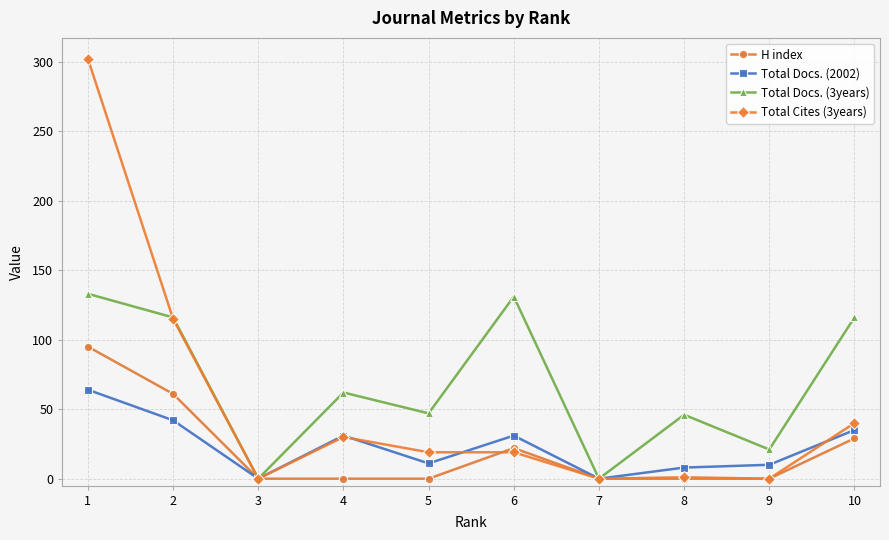

How many data points in Total Docs. (3years) are less than 62?

5